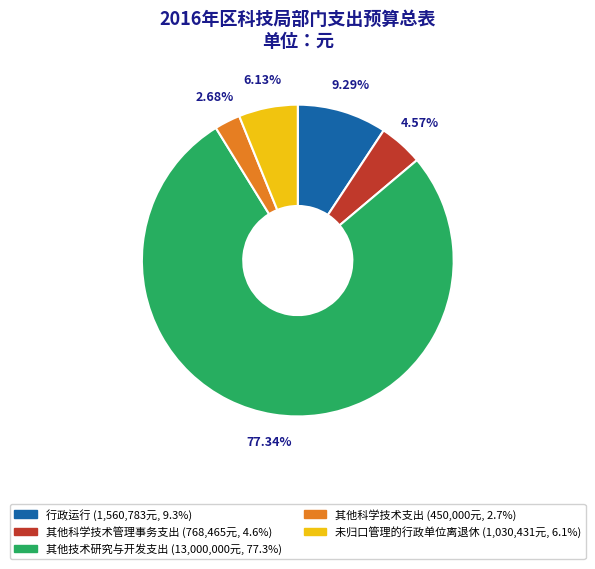

What portion of the pie excludes 其他科学技术管理事务支出?

95.4%